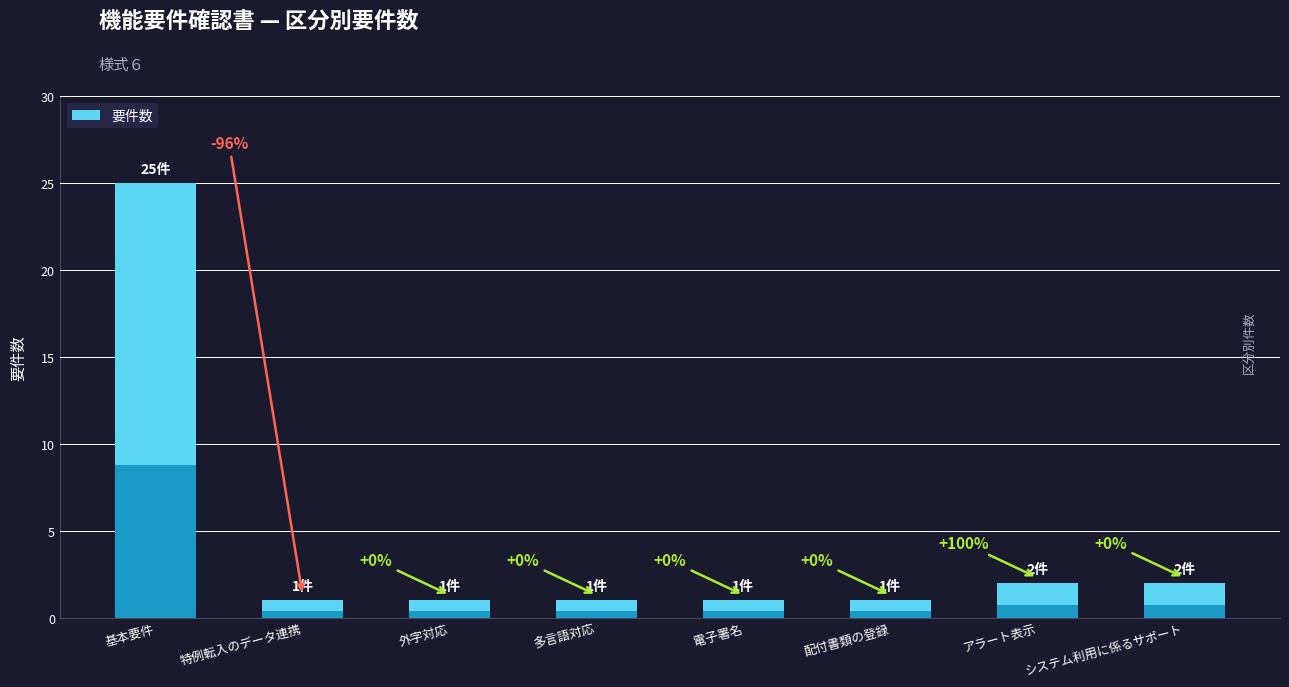

Which category has the highest value across all series?

基本要件